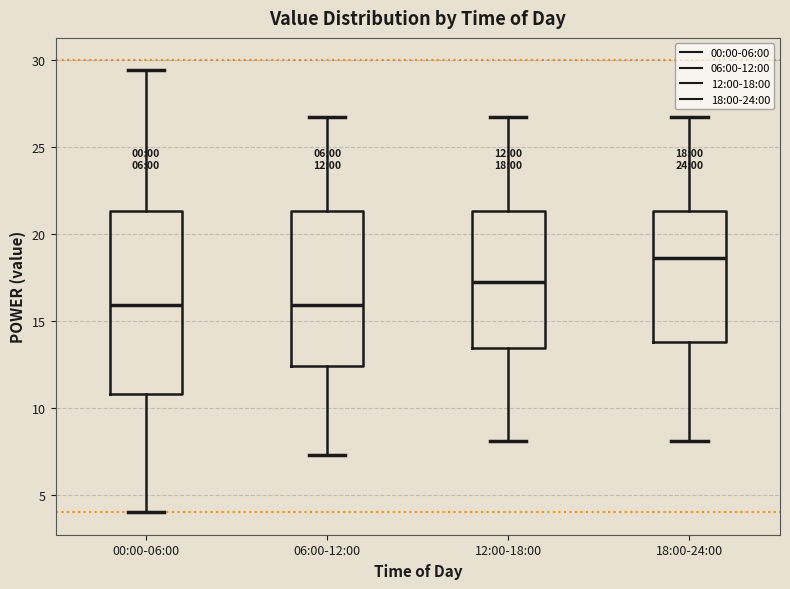

Which box has the highest median line?

18:00-24:00